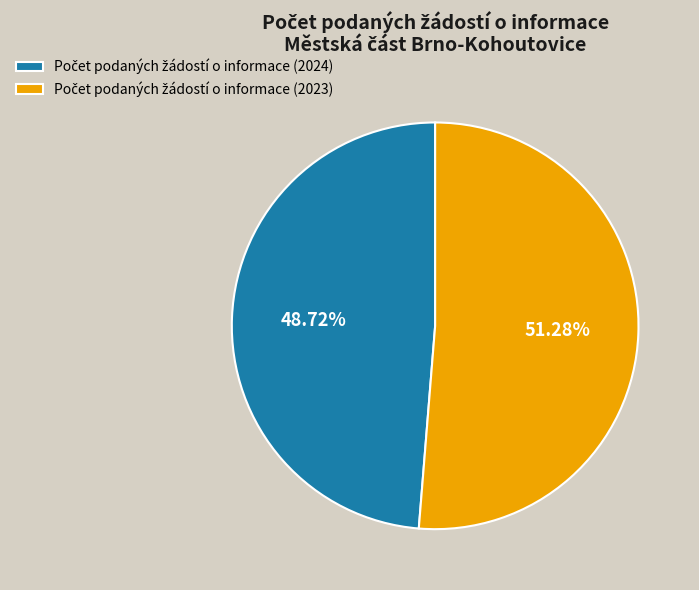

Is there a majority slice in this chart?

Yes